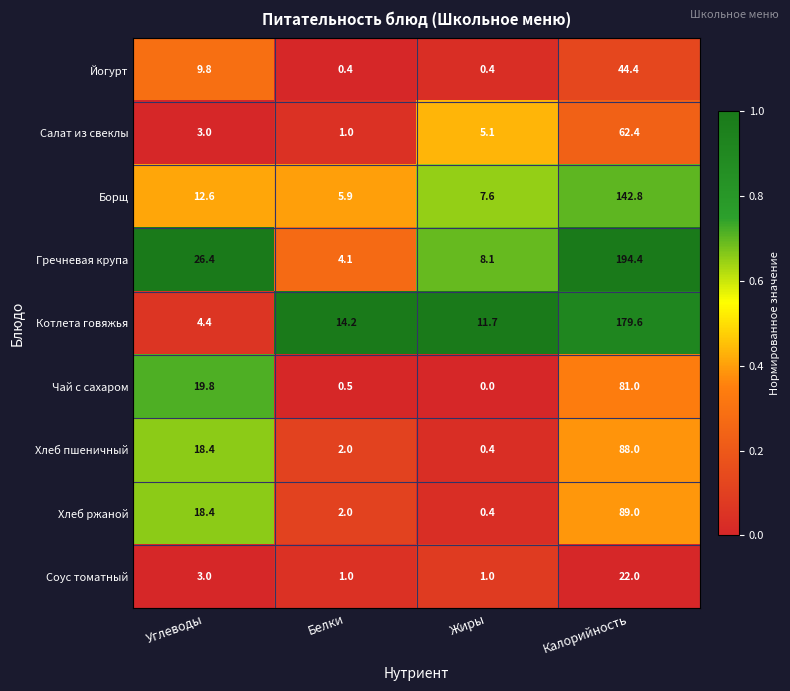

The Хлеб ржаной series shows 0.9 at Белки. True or false?

False